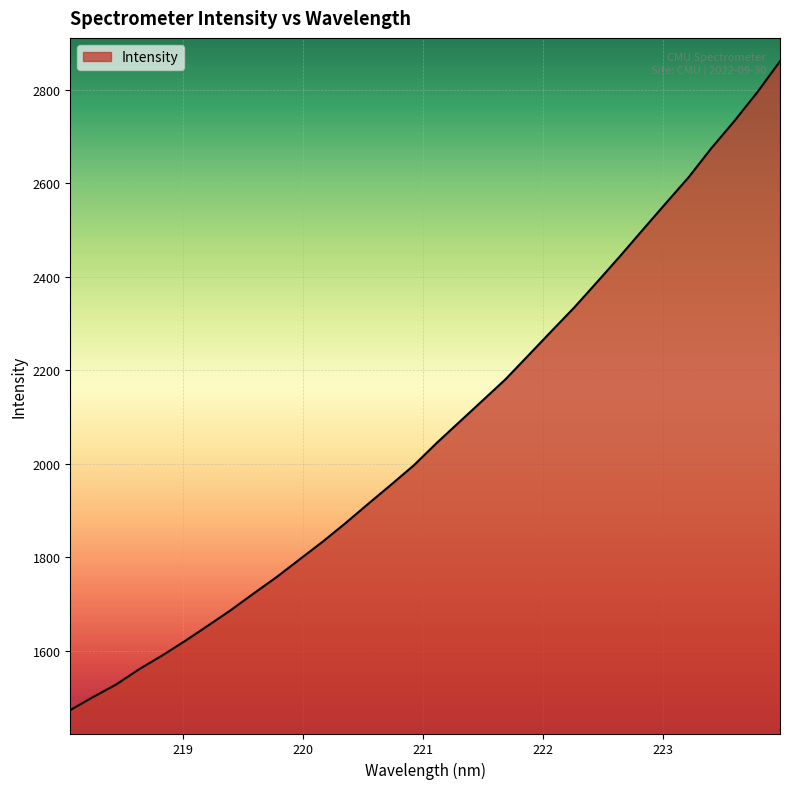

What is the difference between the maximum and minimum values?

1387.2